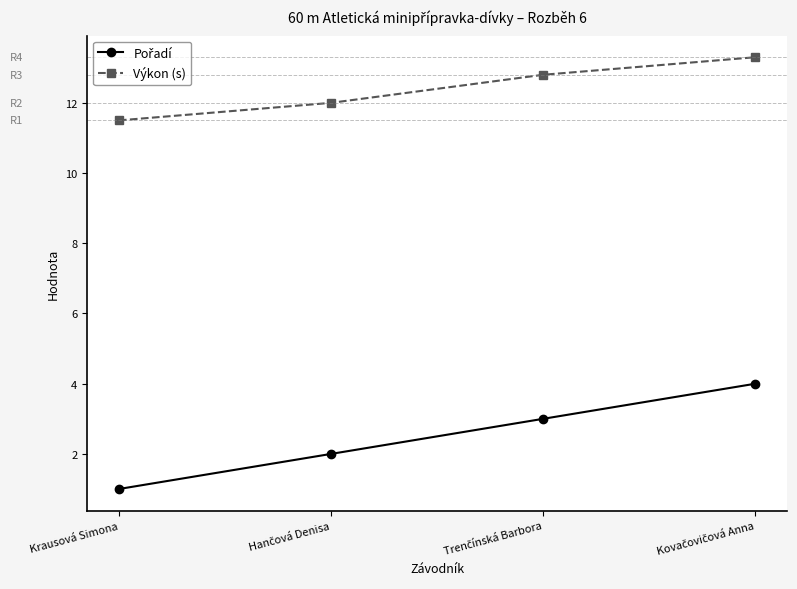

What is the difference between the highest and lowest values at Krausová Simona?

10.5